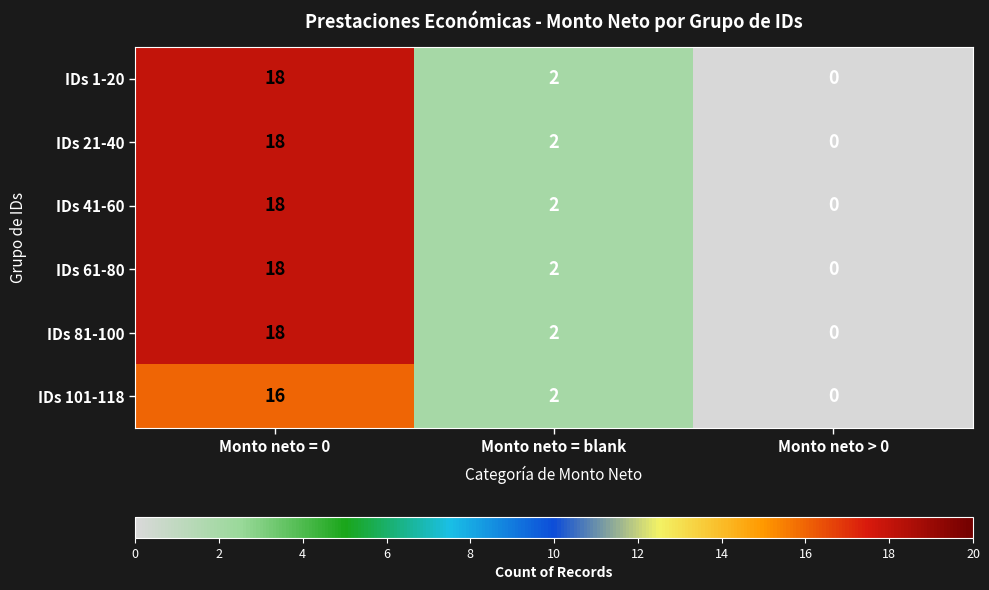

What is the difference between the maximum and minimum values in the IDs 41-60 series?

18